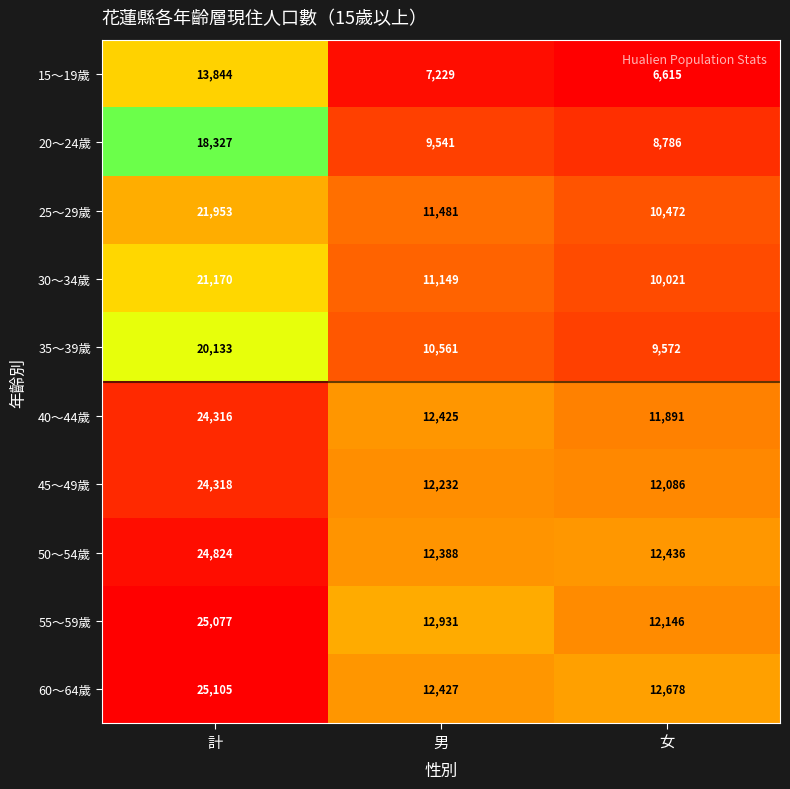

What is the difference between the 55～59歲 values at 女 and 男?

785